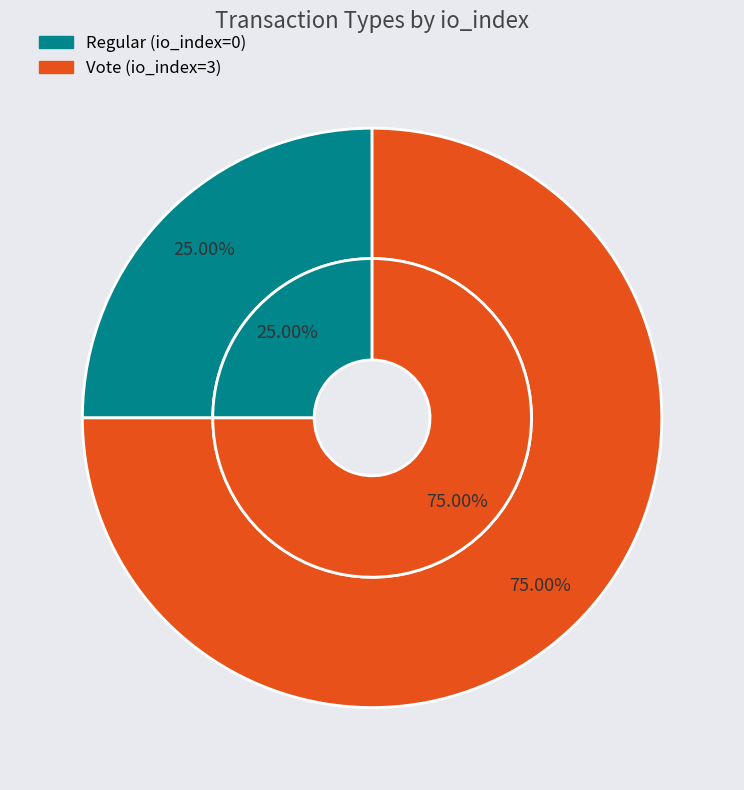

How many segments does this pie chart have?

2